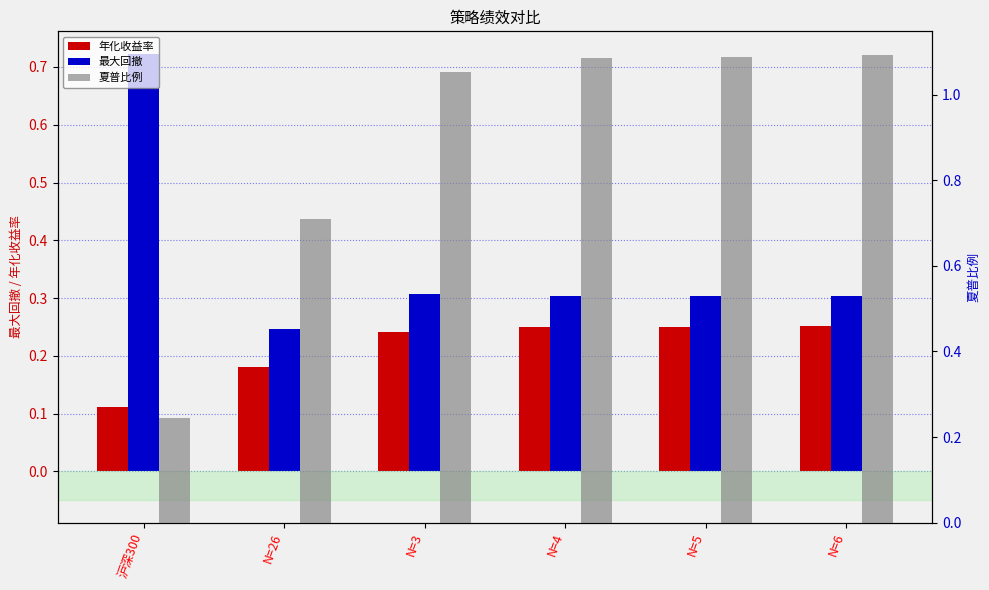

Reading left to right, extract all data points from this chart.

年化收益率: 0.1	0.2	0.2	0.2	0.2	0.3
最大回撤: 0.7	0.2	0.3	0.3	0.3	0.3
夏普比例: 0.2	0.7	1.1	1.1	1.1	1.1